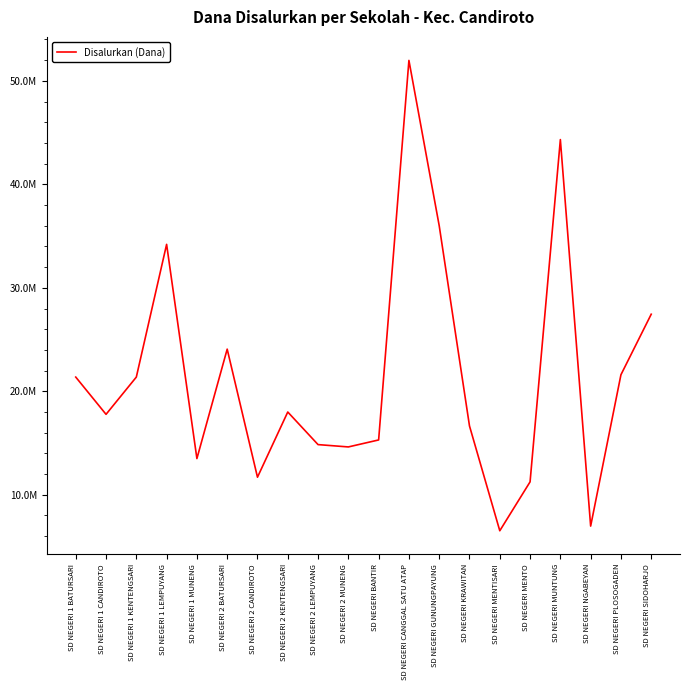

Reading left to right, list all the values displayed in this chart.

21375000	17775000	21375000	34200000	13500000	24075000	11700000	18000000	14850000	14625000	15300000	51975000	36000000	16650000	6525000	11250000	44325000	6975000	21600000	27450000